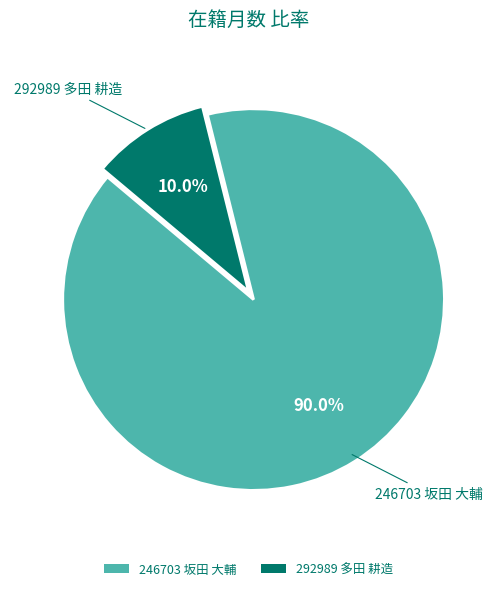

Between 292989 多田 耕造 and 246703 坂田 大輔, which is larger?

246703 坂田 大輔